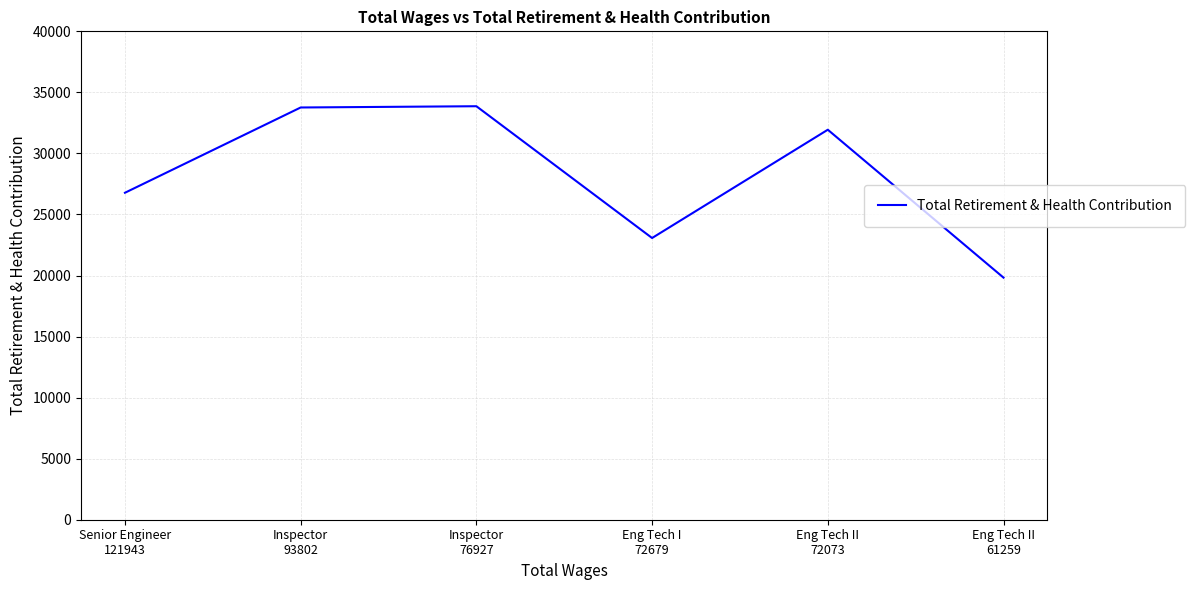

Does the chart display data point markers on the line(s)?

No